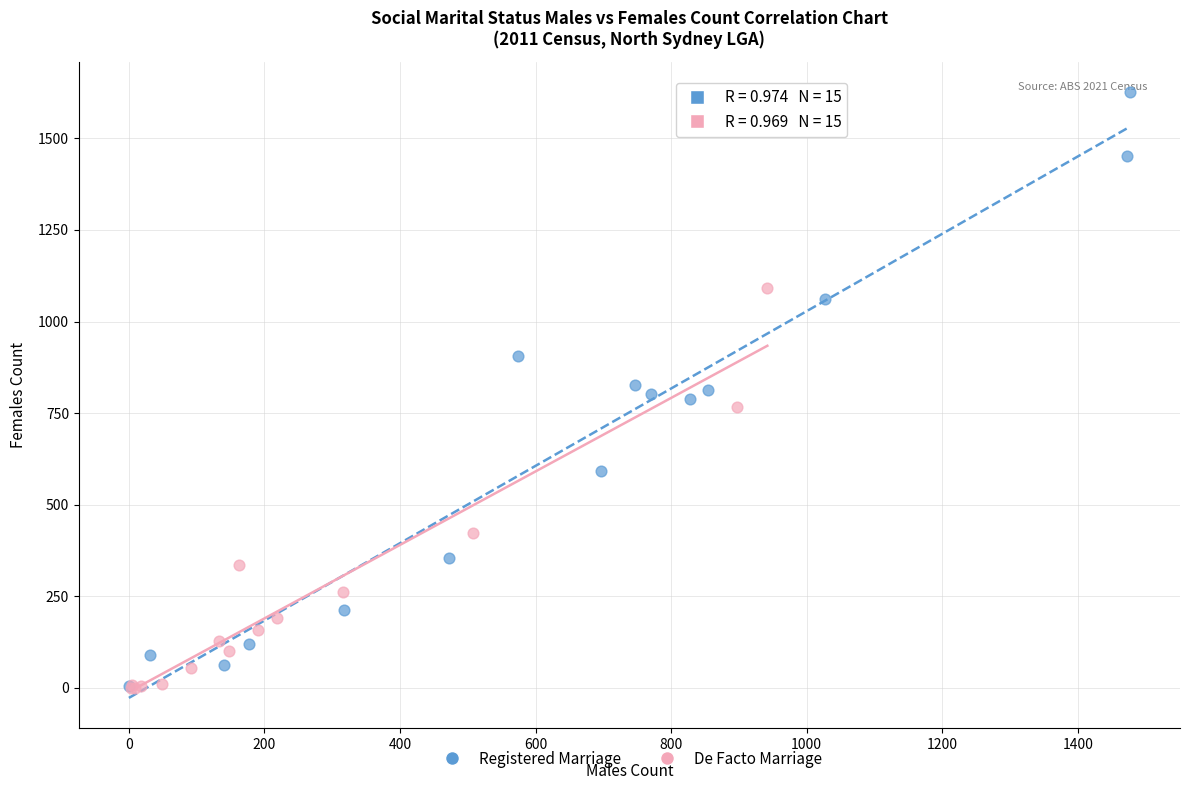

What are all the series names shown in the legend?

Registered Marriage, De Facto Marriage